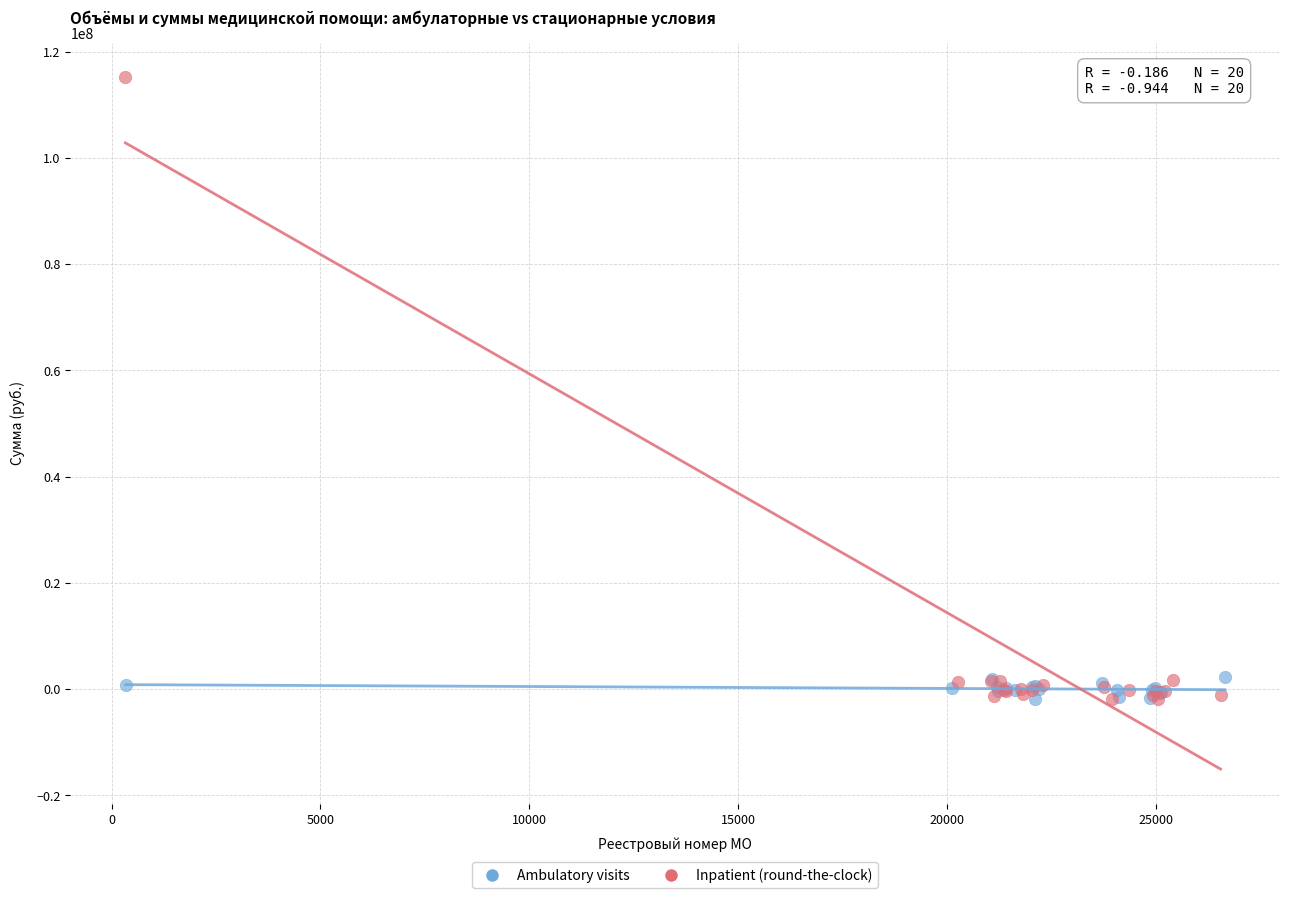

What are all the series names shown in the legend?

Ambulatory visits, Inpatient (round-the-clock)